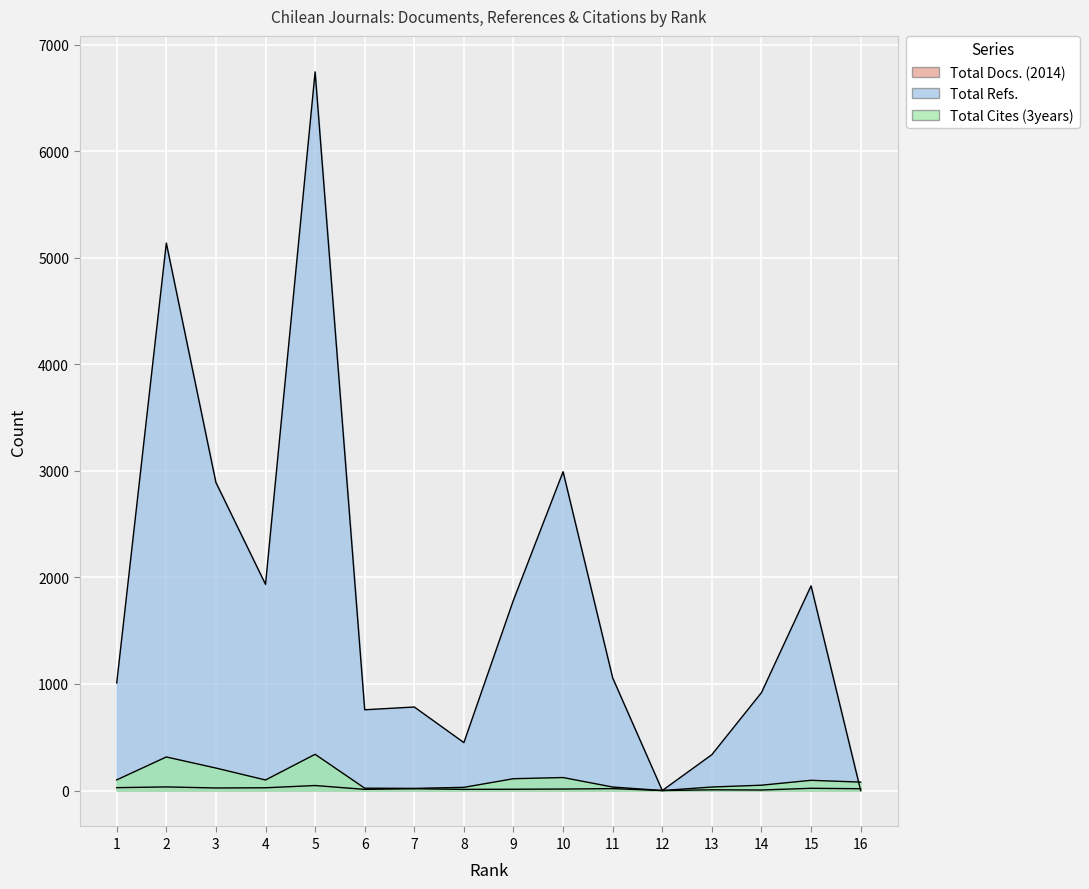

Reading left to right, what are all the values shown in this chart?

Total Docs. (2014): 1=27	2=34	3=24	4=26	5=47	6=11	7=17	8=11	9=12	10=14	11=18	12=0	13=7	14=5	15=21	16=17
Total Refs.: 1=1010	2=5138	3=2891	4=1935	5=6745	6=758	7=784	8=450	9=1788	10=2992	11=1057	12=0	13=337	14=919	15=1921	16=0
Total Cites (3years): 1=100	2=315	3=211	4=99	5=340	6=22	7=20	8=30	9=111	10=122	11=33	12=0	13=33	14=50	15=96	16=79